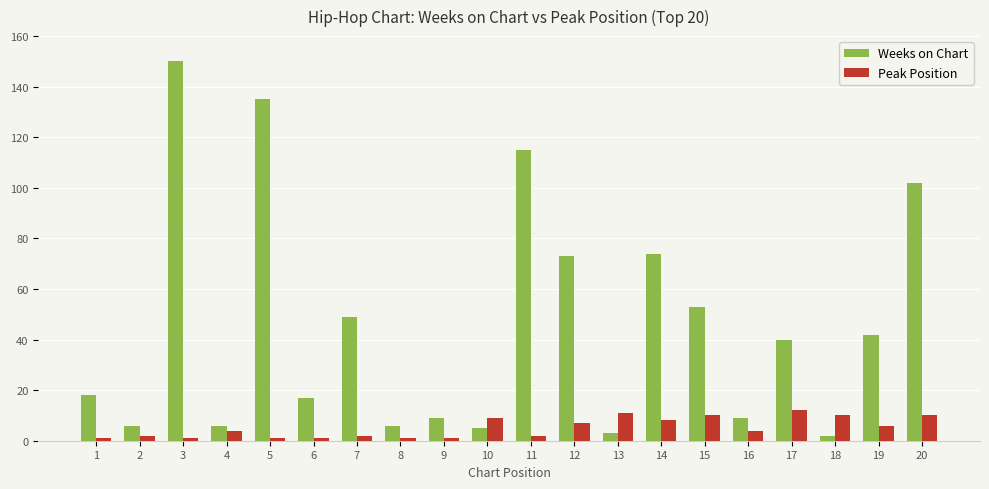

Rank the series by their maximum value, from lowest to highest.

Peak Position, Weeks on Chart